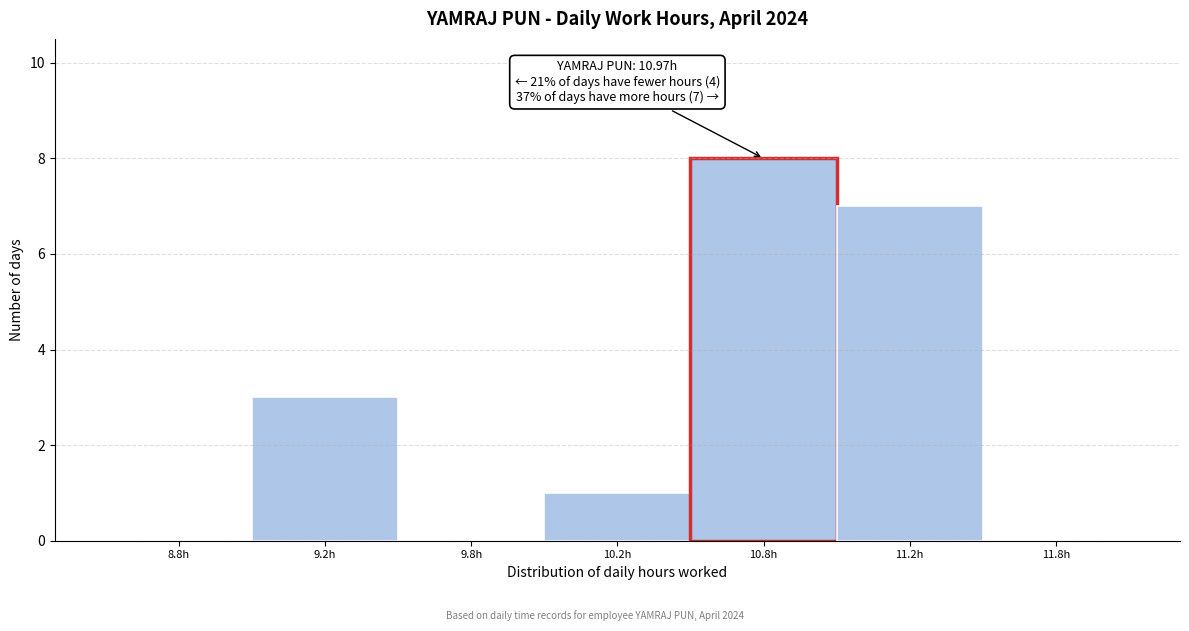

Reading right to left, list all the values displayed in this chart.

11.8h=0	11.2h=7	10.8h=8	10.2h=1	9.8h=0	9.2h=3	8.8h=0